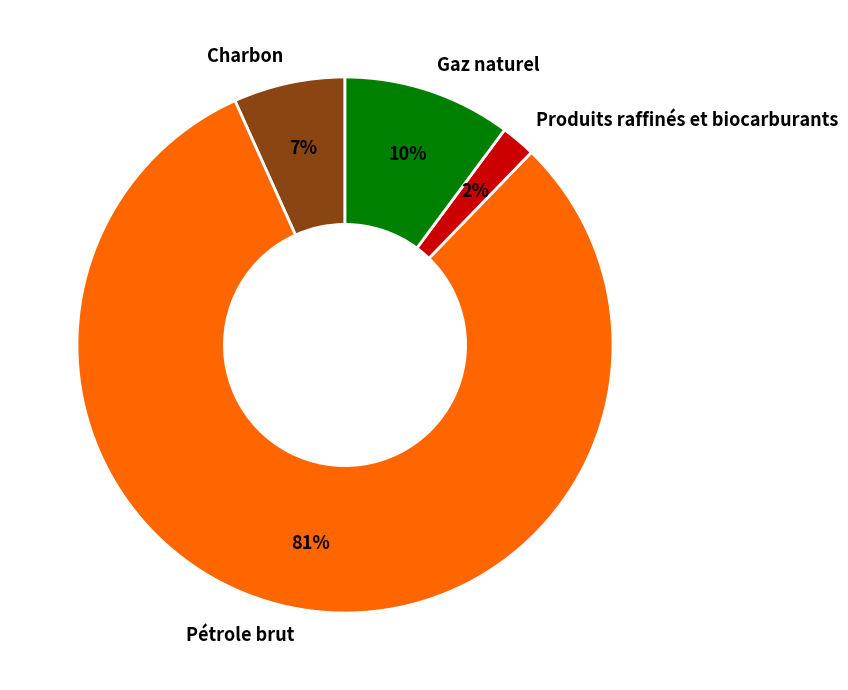

What is the smallest slice in the pie chart?

Produits raffinés et biocarburants